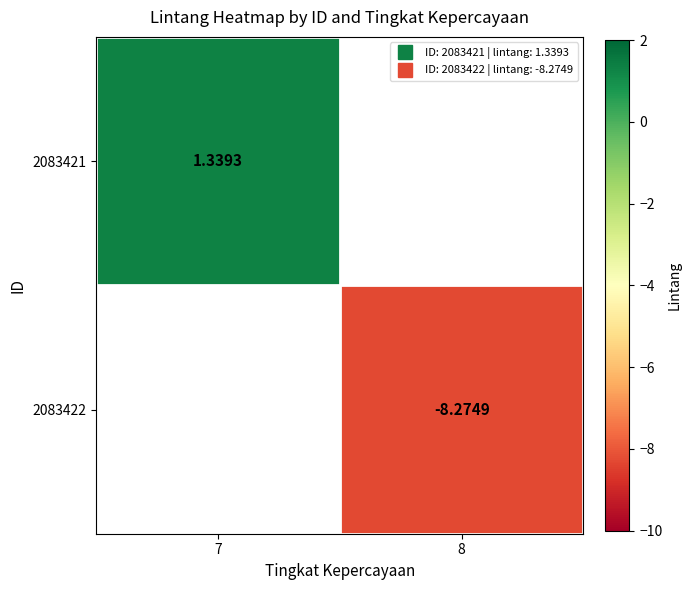

Where is 2083421 nearest to the value 1?

7